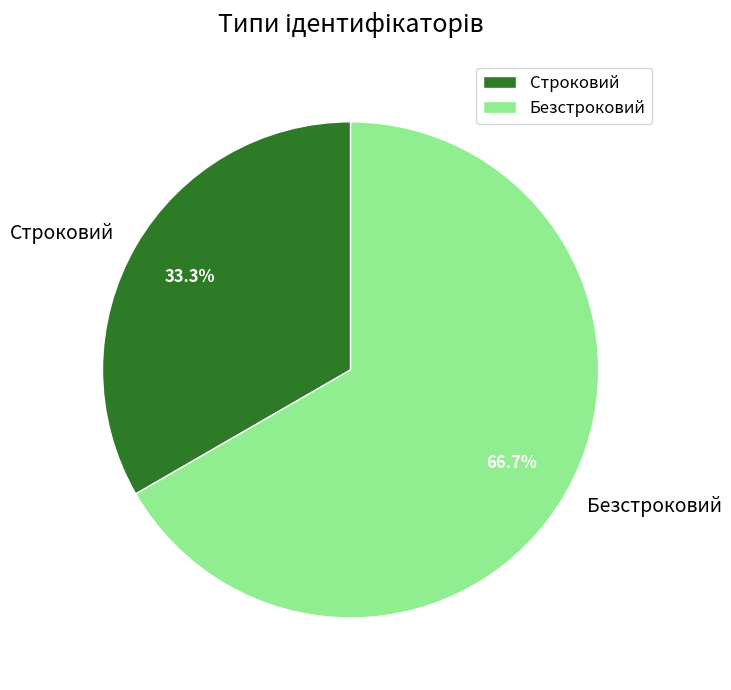

Rank the categories by value from lowest to highest.

Строковий, Безстроковий